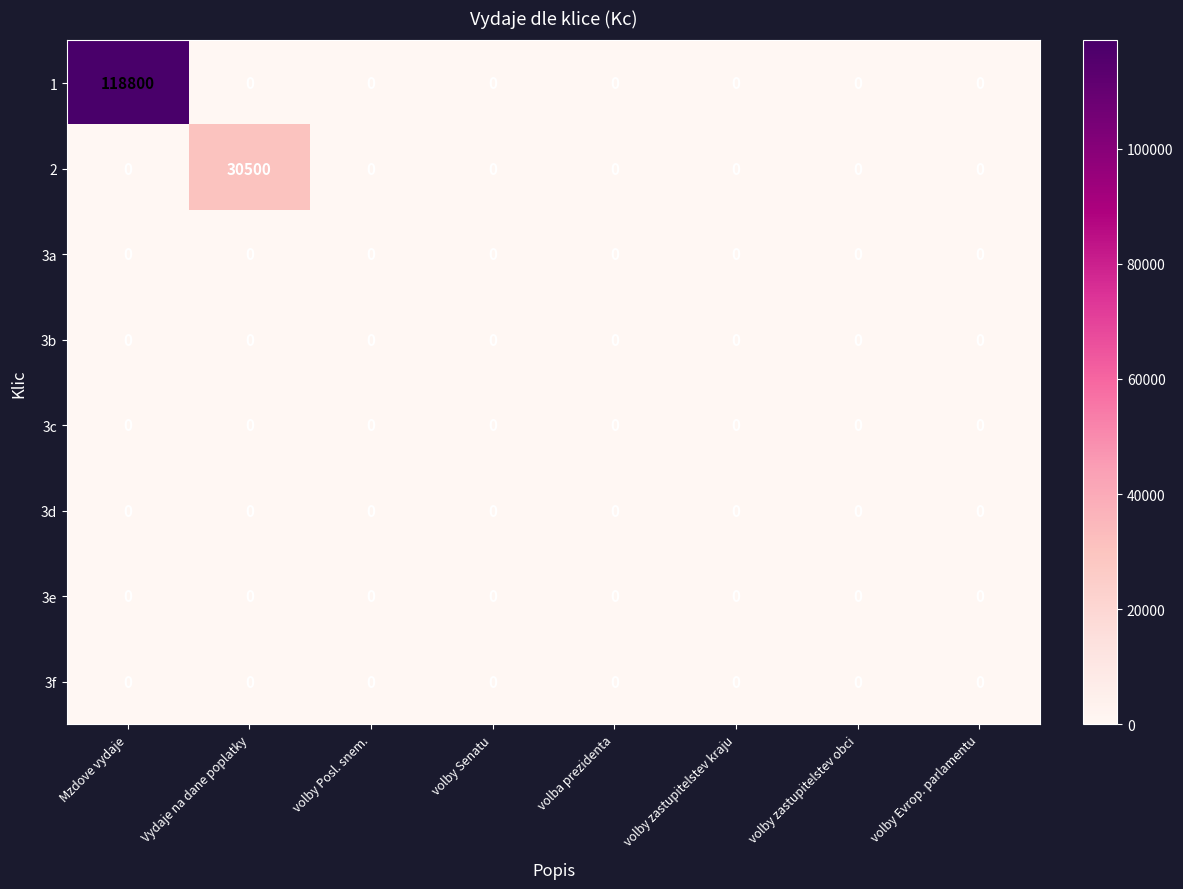

Which series has the largest total across all categories?

1